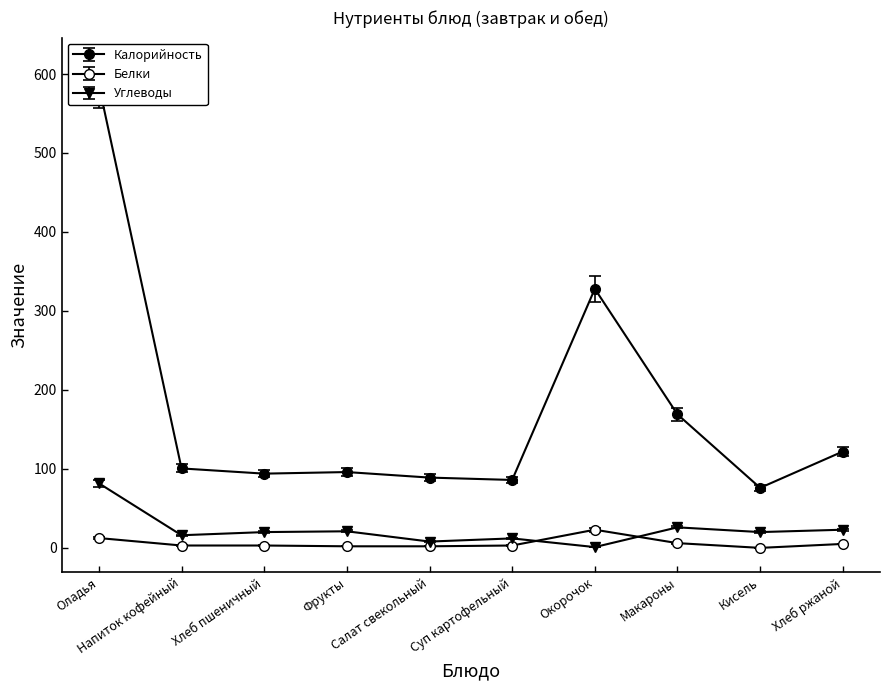

Which has a higher value, Салат свекольный or Хлеб ржаной?

Хлеб ржаной